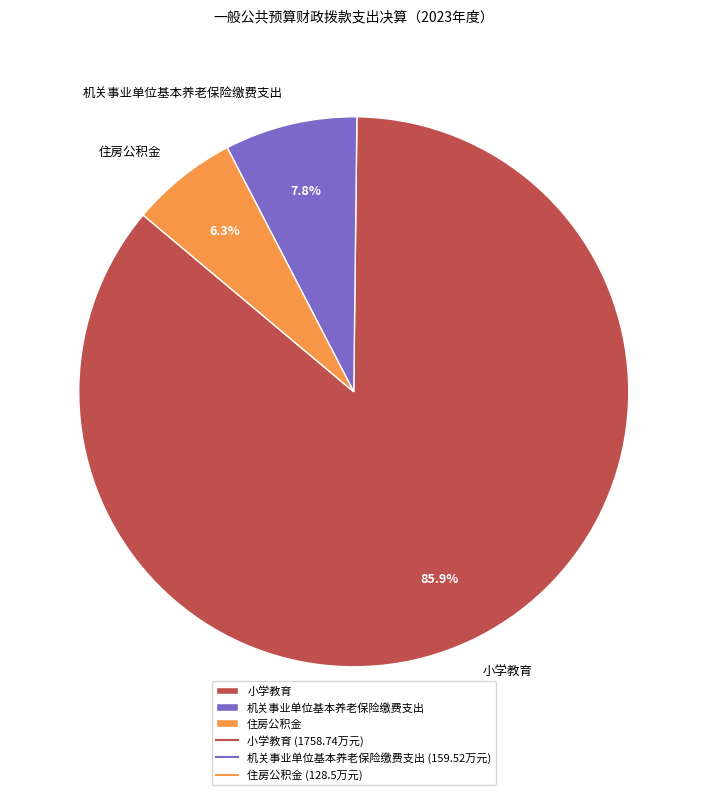

What is the majority slice?

小学教育